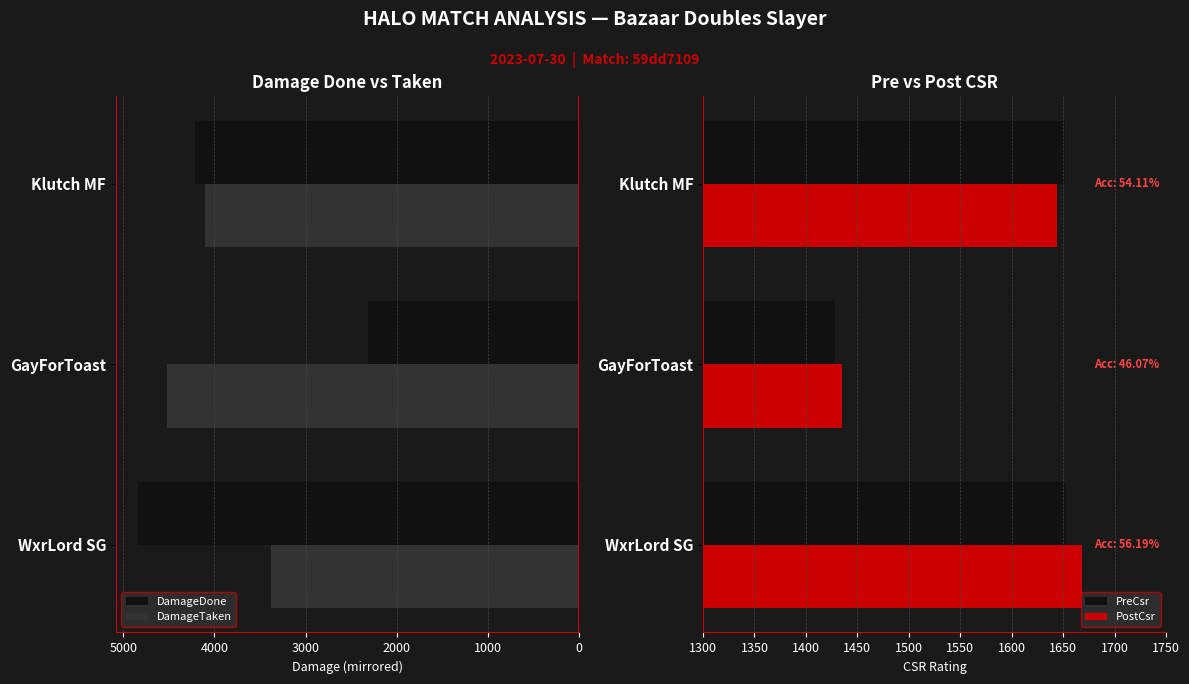

What is the highest value of the PostCsr series?

1668